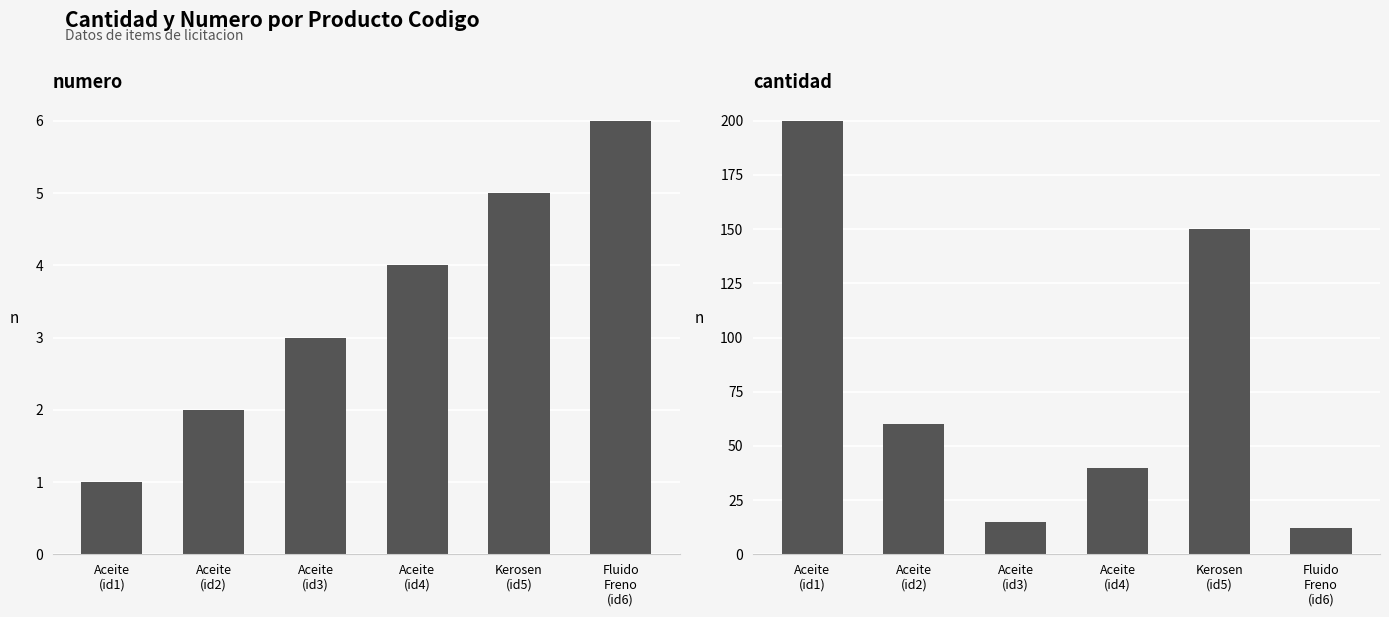

What is the lowest value of the numero series?

1